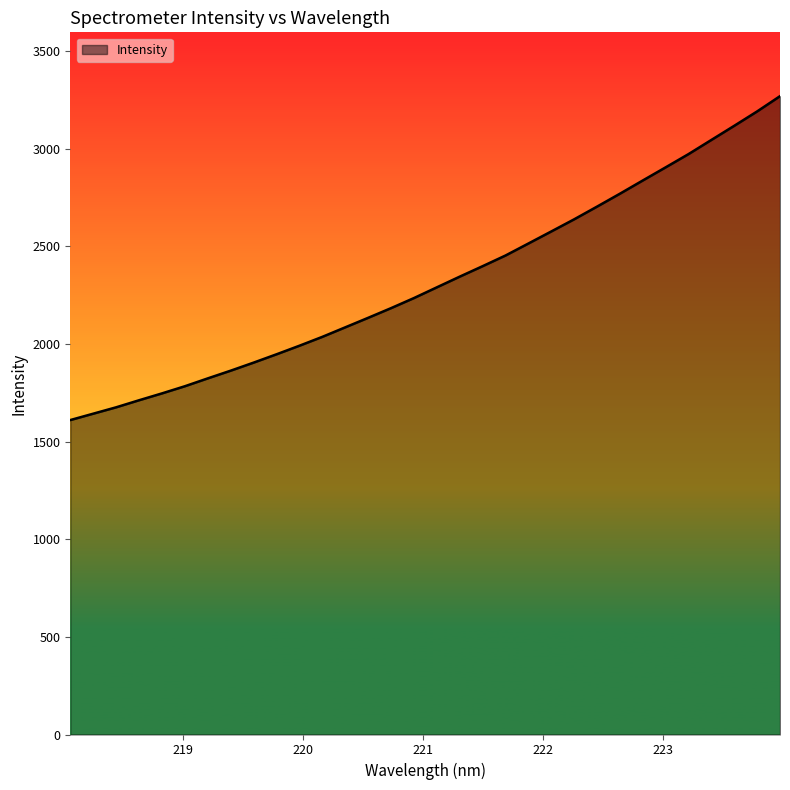

True or false: the data has more than 0 interior local peaks.

False